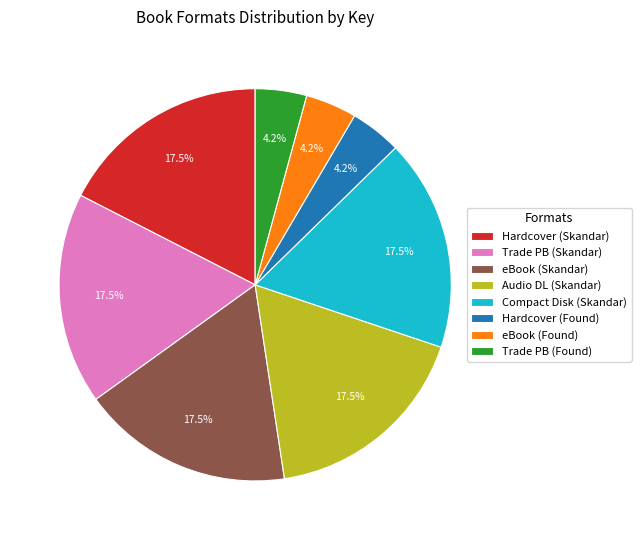

Is there a majority slice in this chart?

No